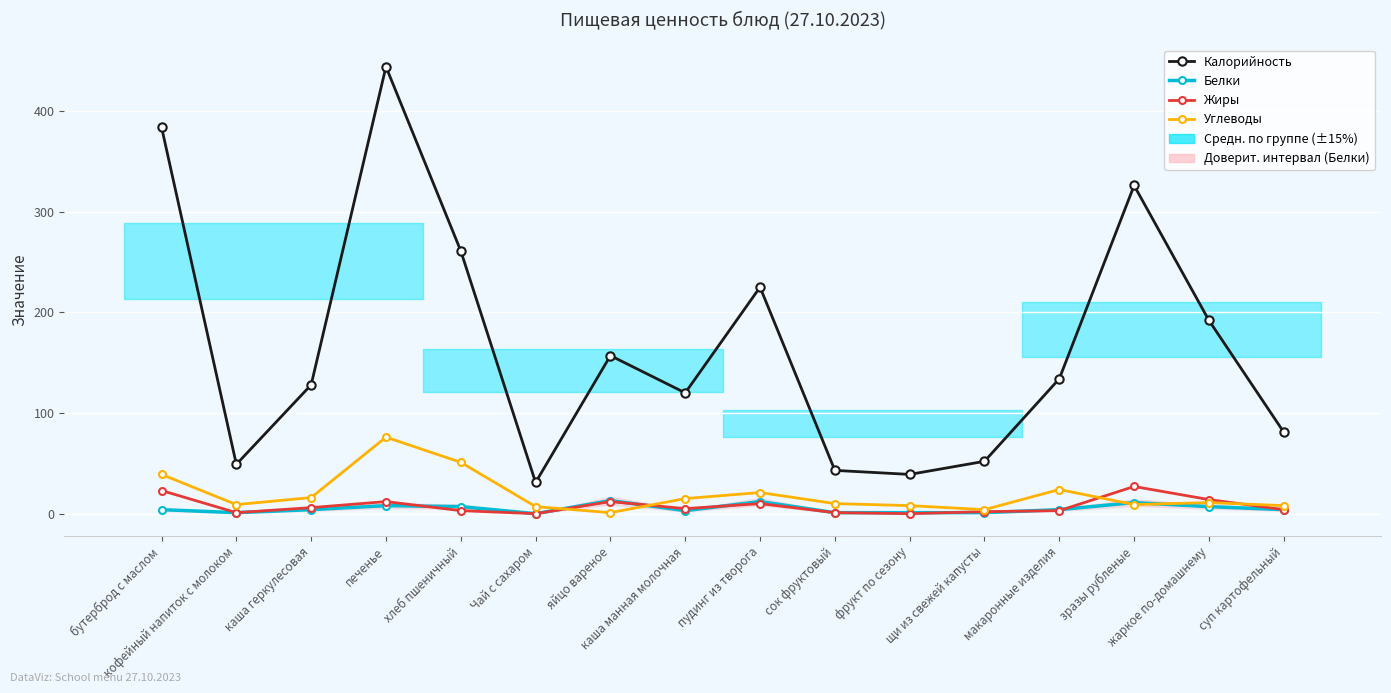

The Белки series shows 3 at каша манная молочная. True or false?

True